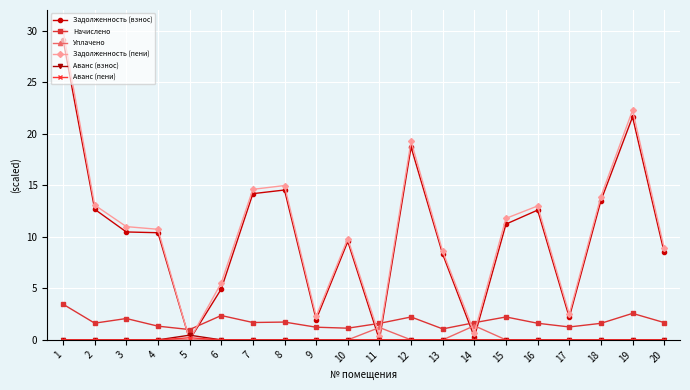

The Задолженность (взнос) series shows 3.1 at 7. True or false?

False